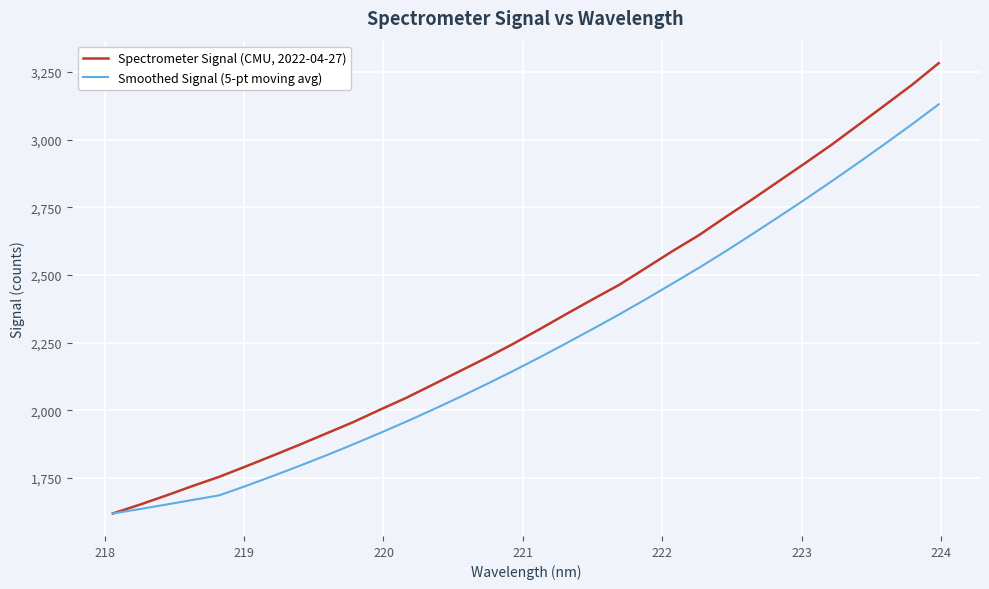

What is the minimum value shown in the chart?

1618.8